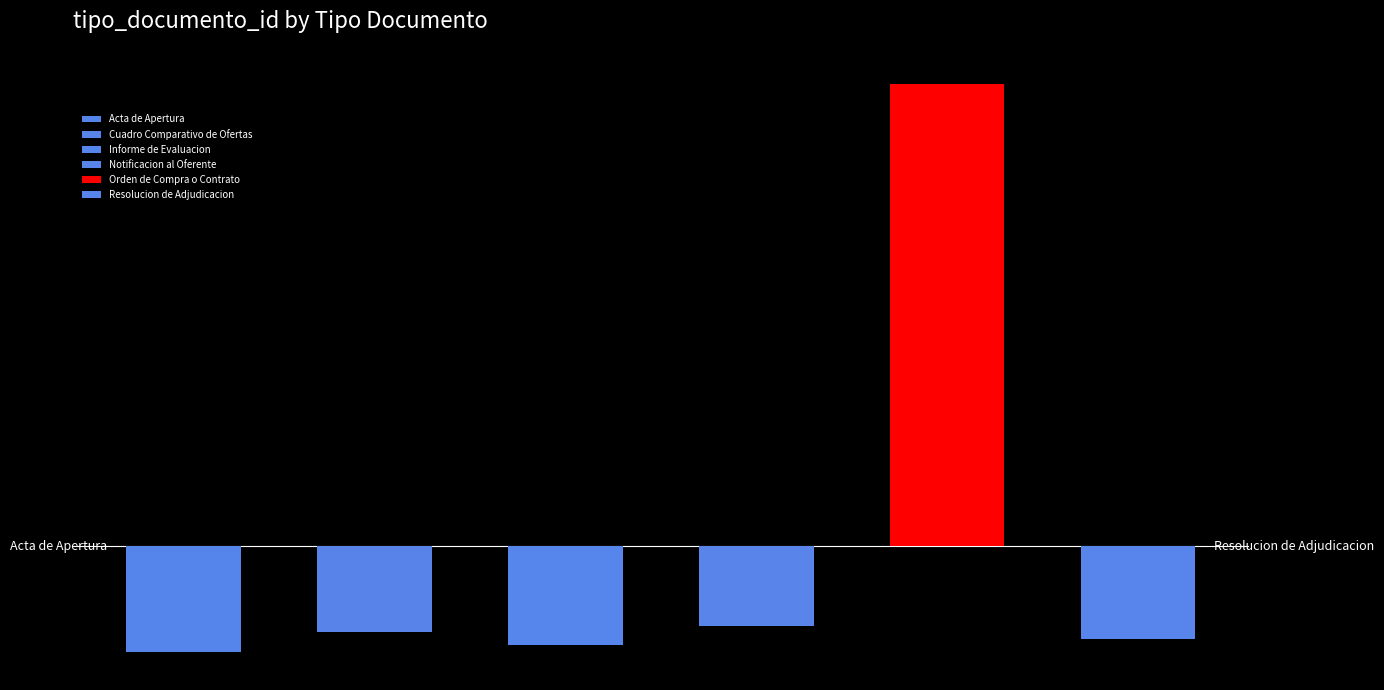

Reading right to left, list all the values displayed in this chart.

37	123	39	36	38	35